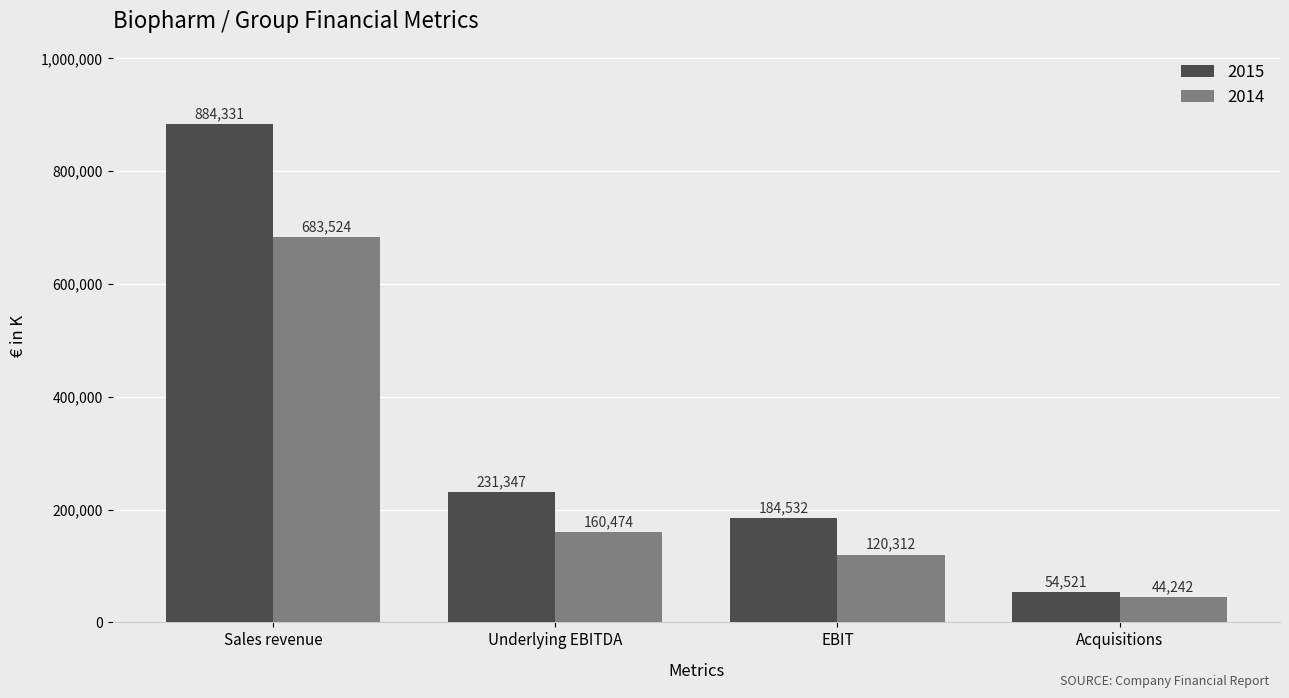

What is the sum of all 2015 values?

1354731